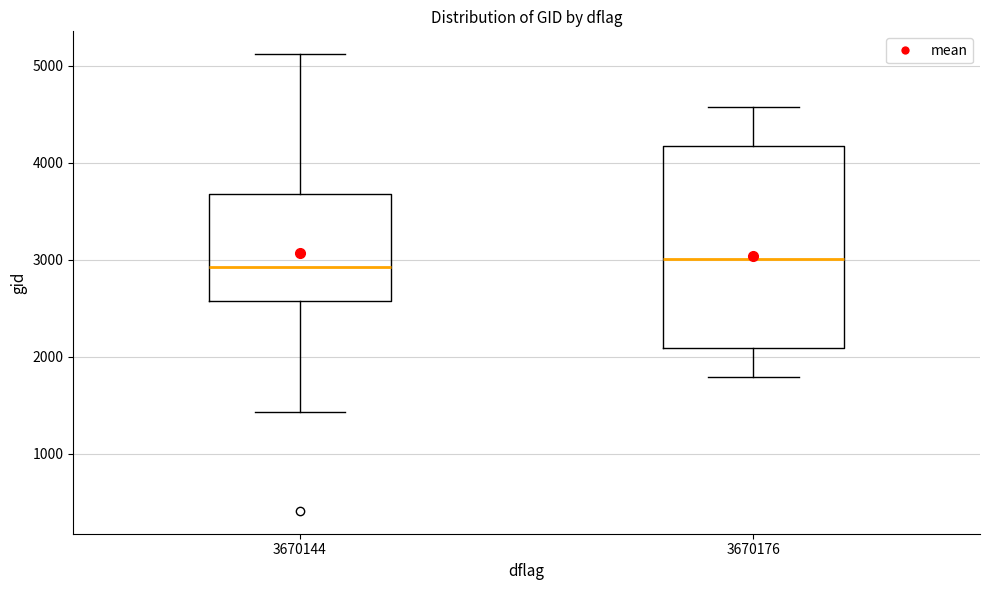

Where does the median line of the box at x = 3670144 sit on the y-axis? The values are not printed on the chart, so give them approximately, as read against the axis.

2900